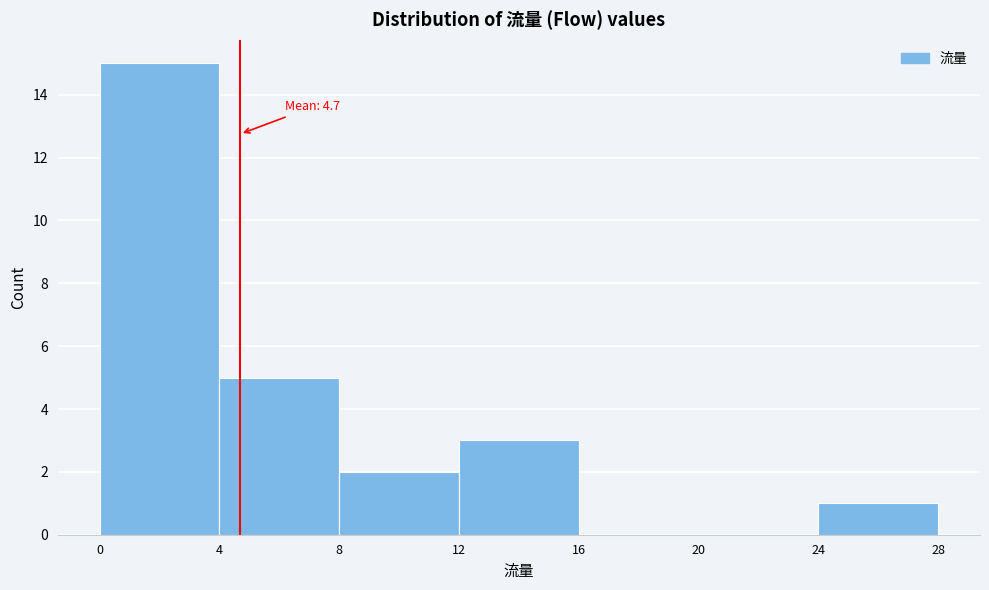

Which range on the x-axis has the tallest bar?

0 to 4